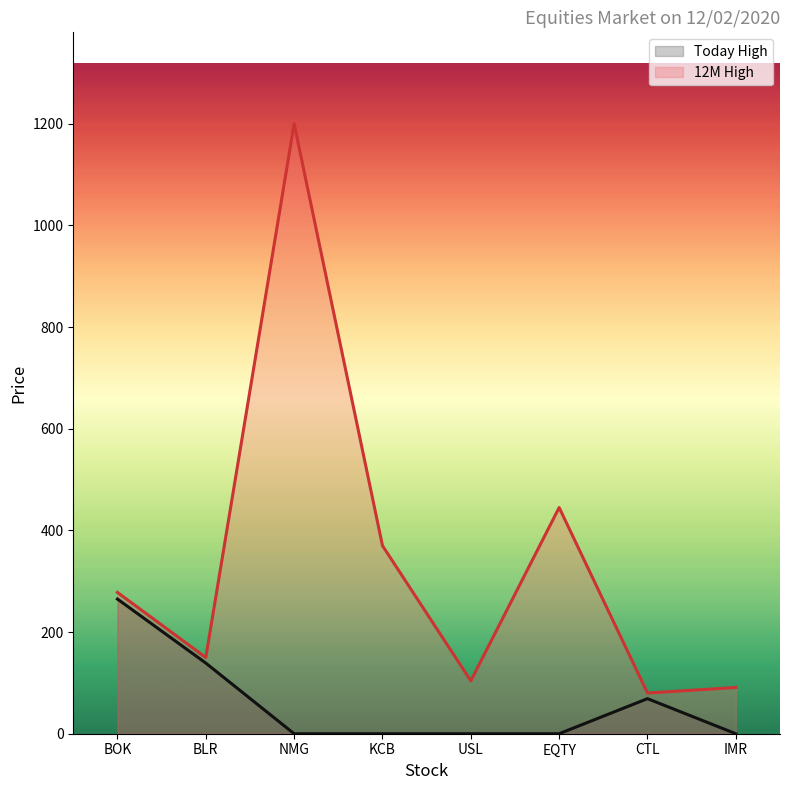

Which series has the widest spread of values?

12M High